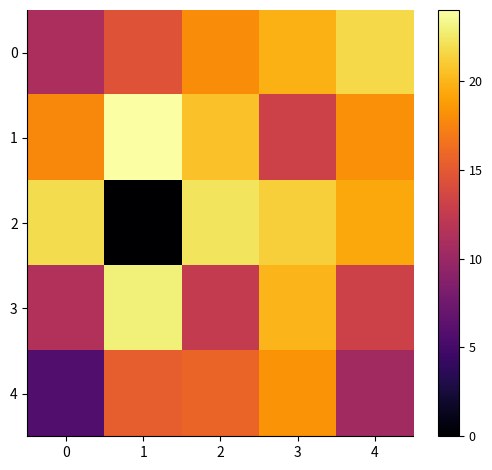

Rank the series by their maximum value, from highest to lowest.

1, 3, 2, 0, 4